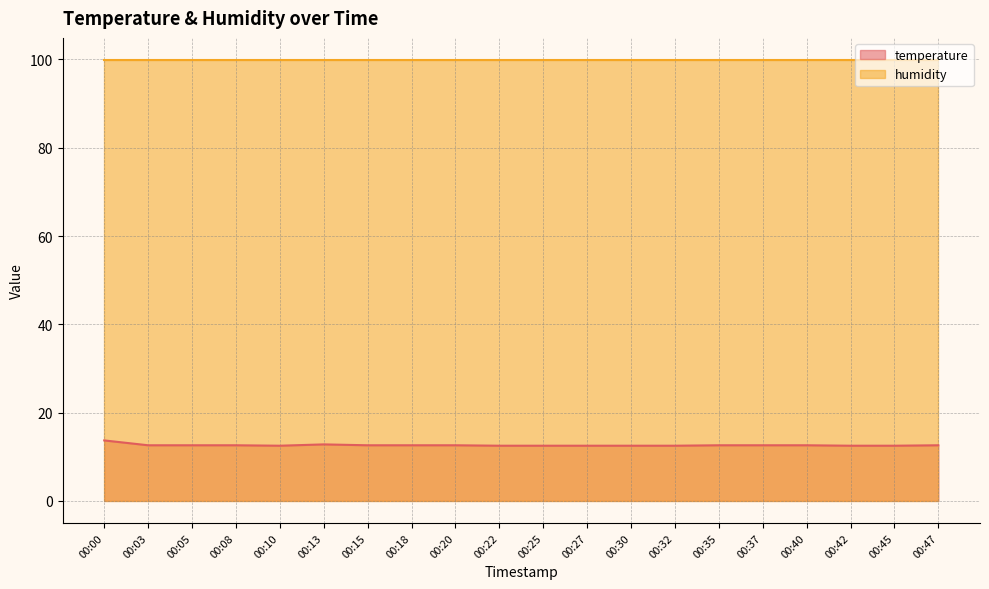

Reading left to right, extract all data points from this chart.

00:00=13.7	00:03=12.6	00:05=12.6	00:08=12.6	00:10=12.5	00:13=12.8	00:15=12.6	00:18=12.6	00:20=12.6	00:22=12.5	00:25=12.5	00:27=12.5	00:30=12.5	00:32=12.5	00:35=12.6	00:37=12.6	00:40=12.6	00:42=12.5	00:45=12.5	00:47=12.6